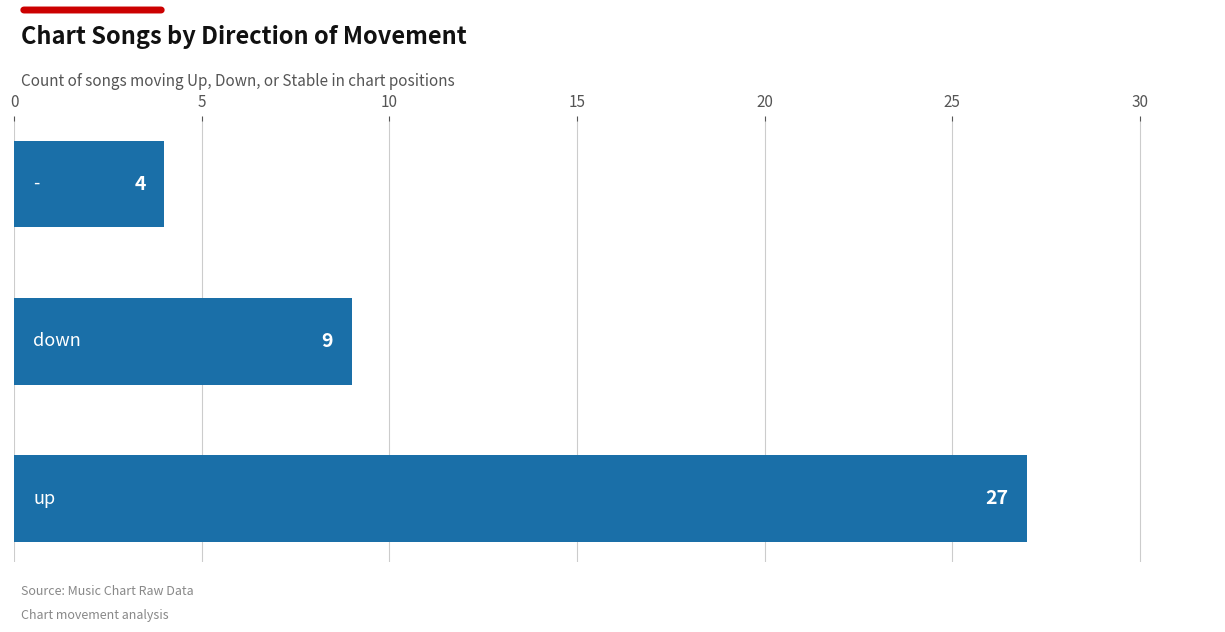

What is the difference between the maximum and minimum values?

23